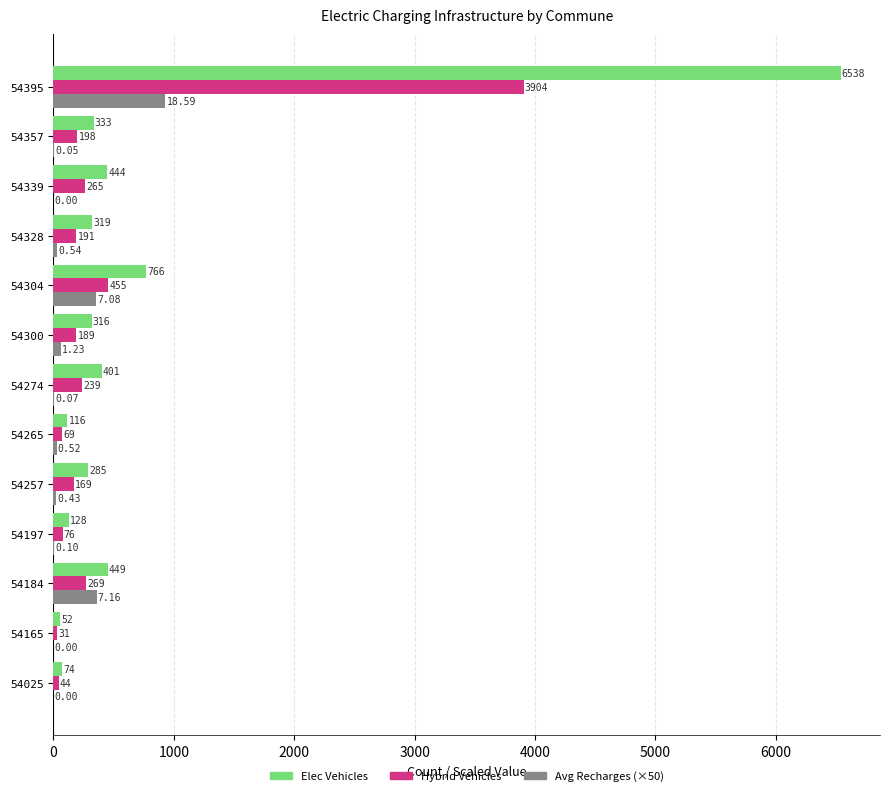

What is the average value of the Hybrid Vehicles series?

469.2